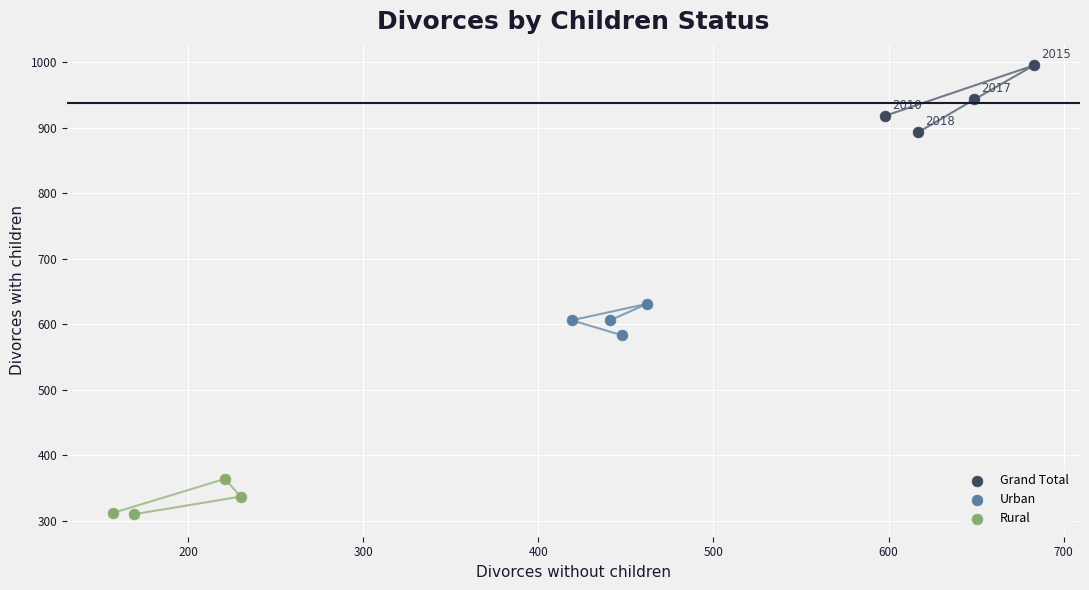

Which series reaches the maximum Y coordinate?

Grand Total